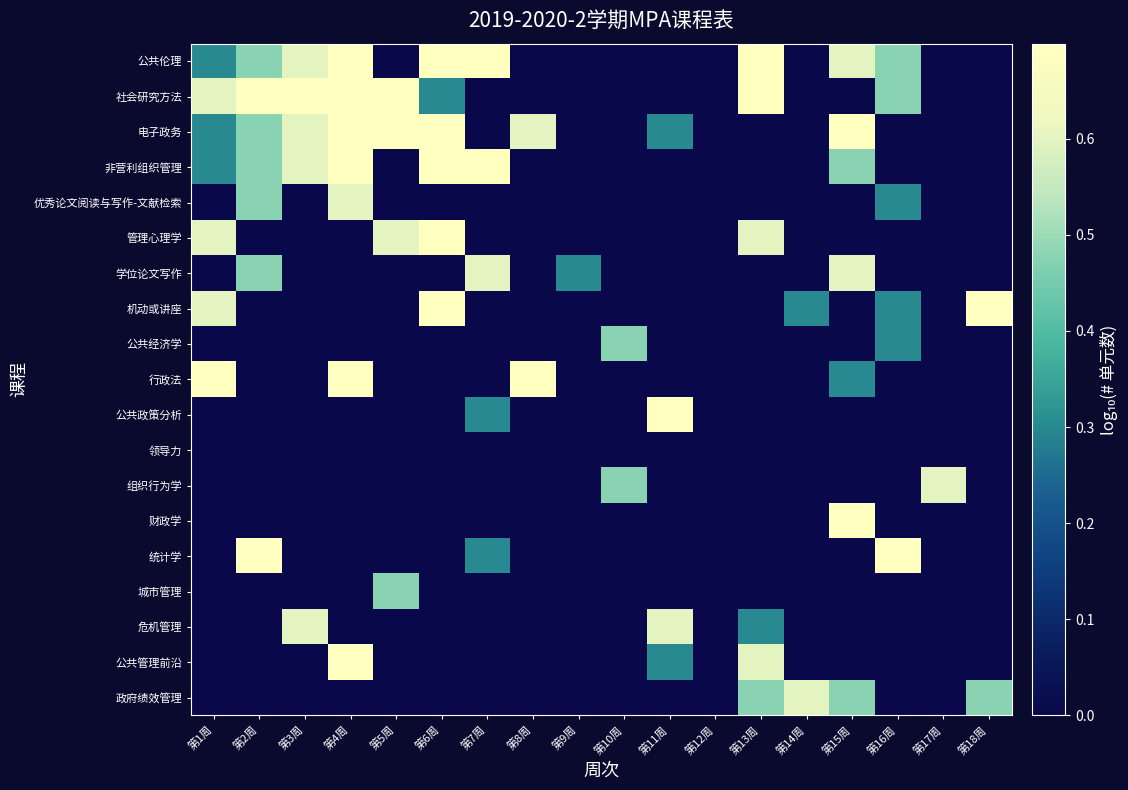

Which category has the lowest value across all series?

第5周